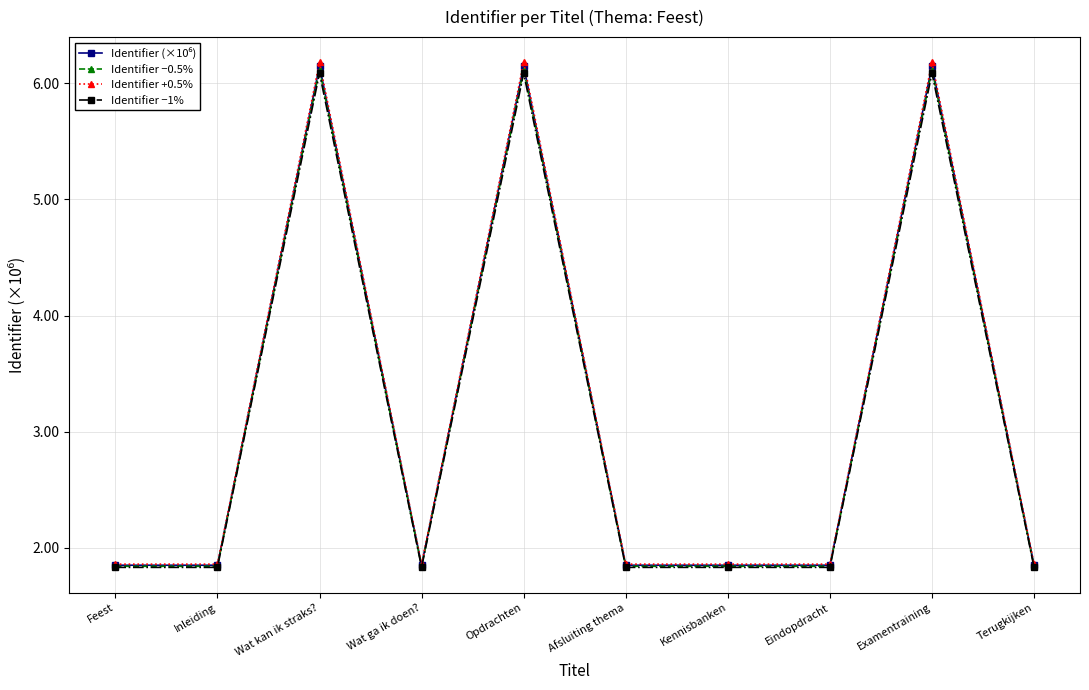

Is it true that Identifier −0.5% equals 8.1 at Opdrachten?

False